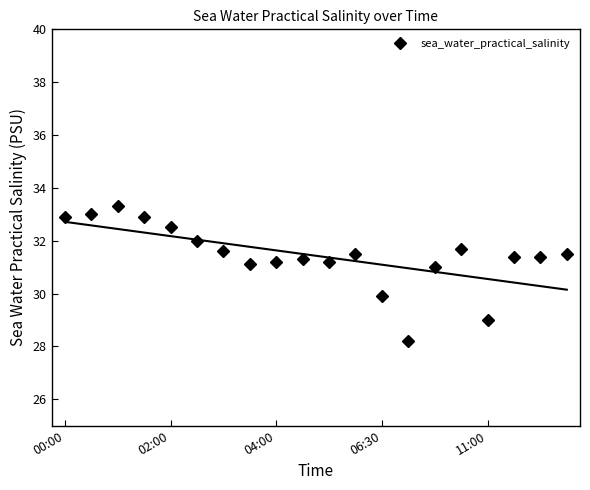

True or false: sea_water_practical_salinity has more than 0 interior local peaks.

True